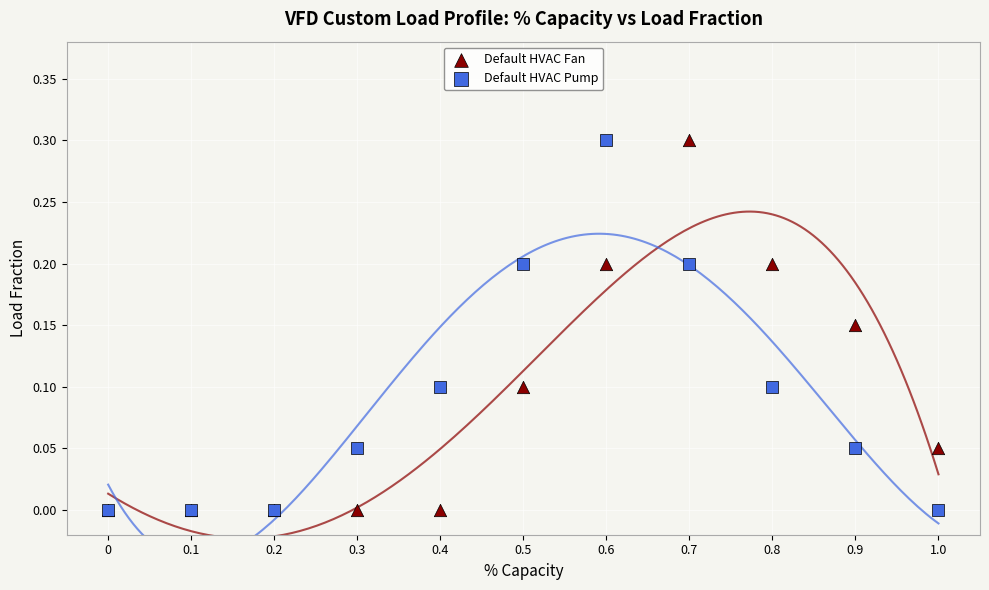

What are all the series names shown in the legend?

Default HVAC Fan, Default HVAC Pump